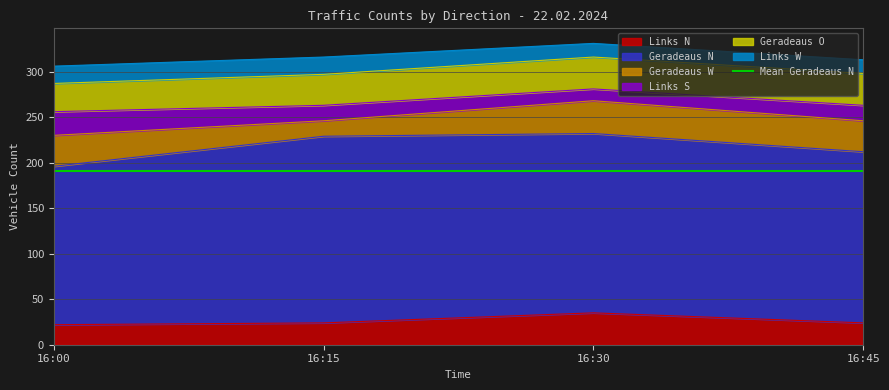

True or false: Geradeaus N and Links N cross at least once.

False